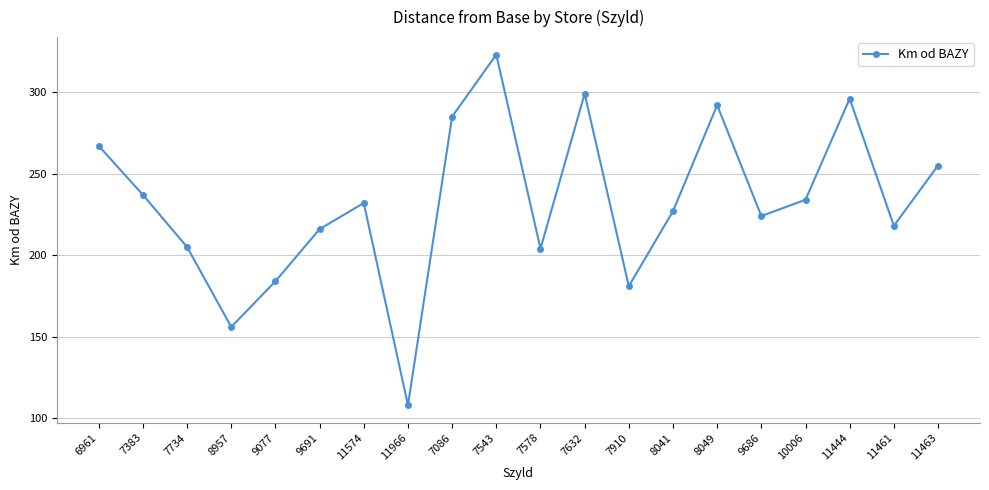

Reading left to right, what are all the values shown in this chart?

6961=267	7383=237	7734=205	8957=156	9077=184	9691=216	11574=232	11966=108	7086=285	7543=323	7578=204	7632=299	7910=181	8041=227	8049=292	9686=224	10006=234	11444=296	11461=218	11463=255